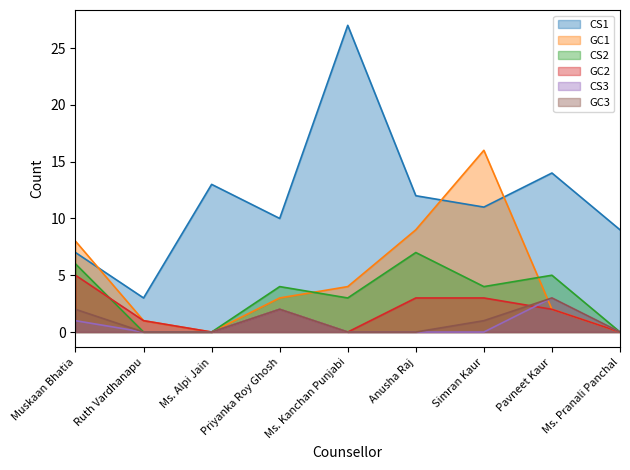

Does the chart have visible grid lines?

No